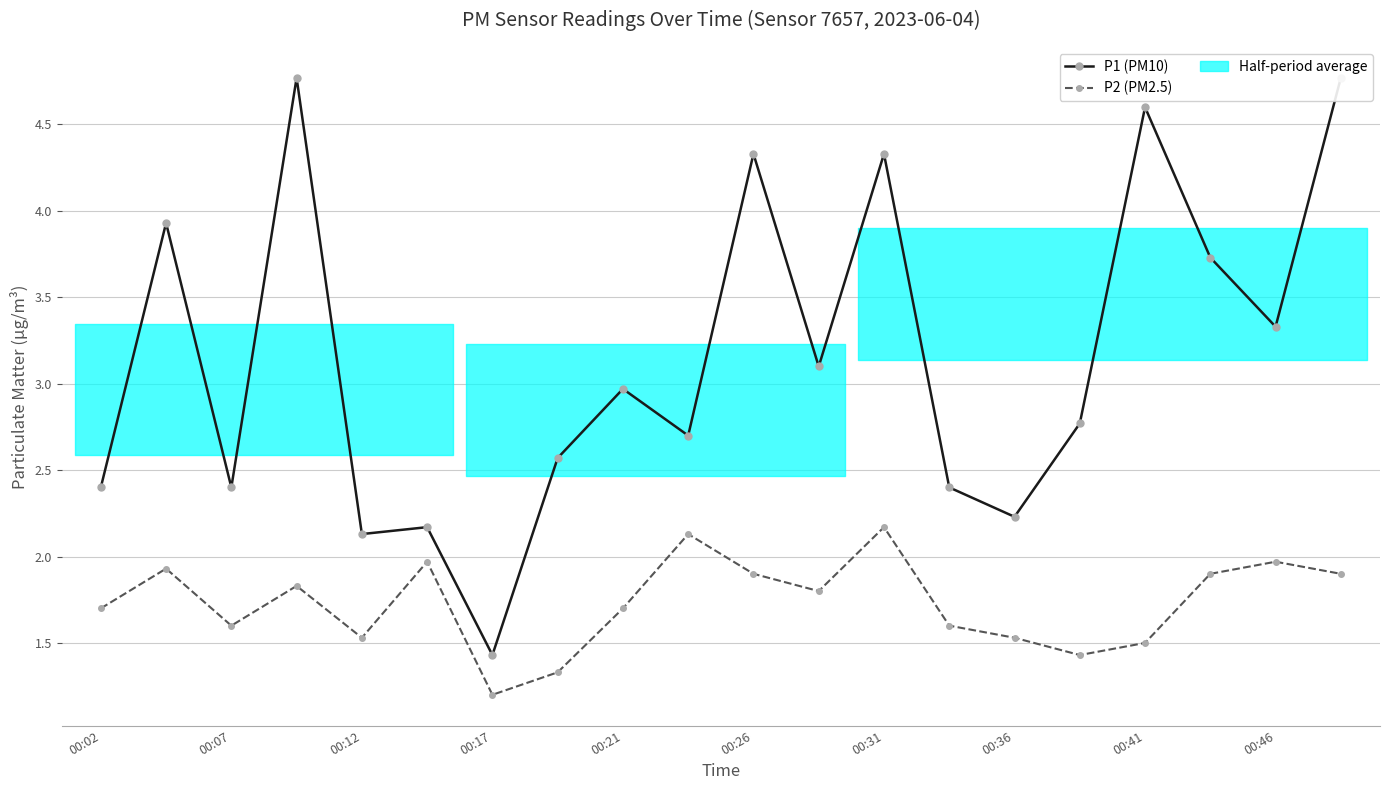

Between 00:46 and 18, which series saw the biggest shift?

P1 (PM10)